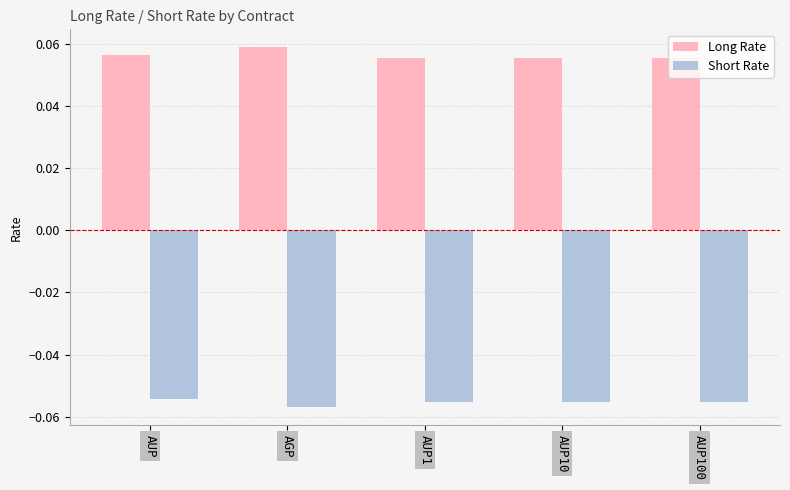

What is the sum of all Short Rate values?

-0.3